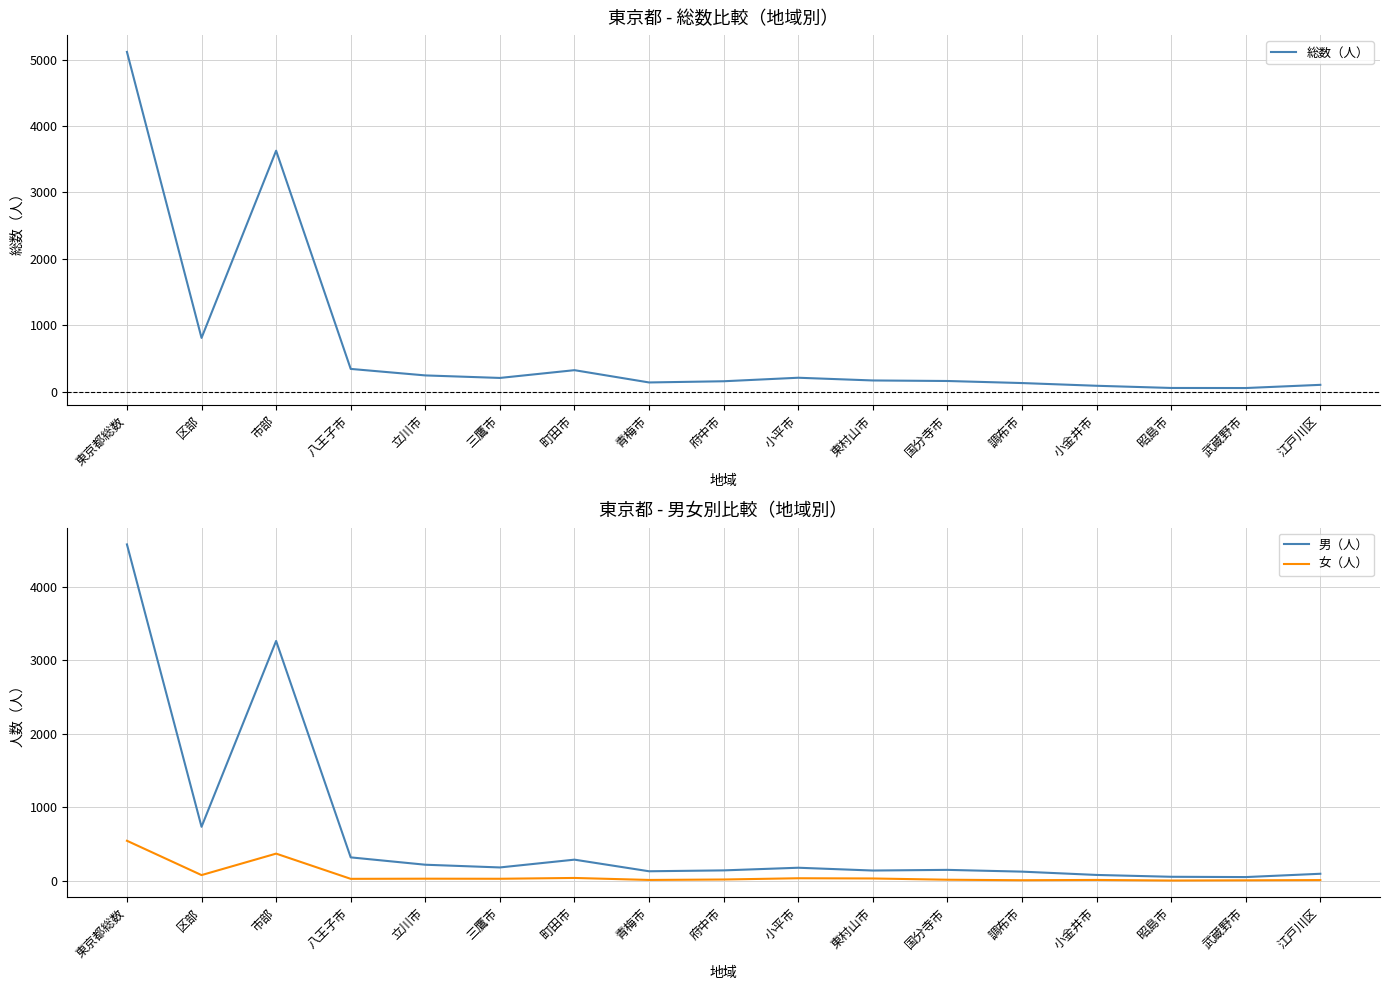

True or false: 男（人） has a value of 180 at 三鷹市.

True